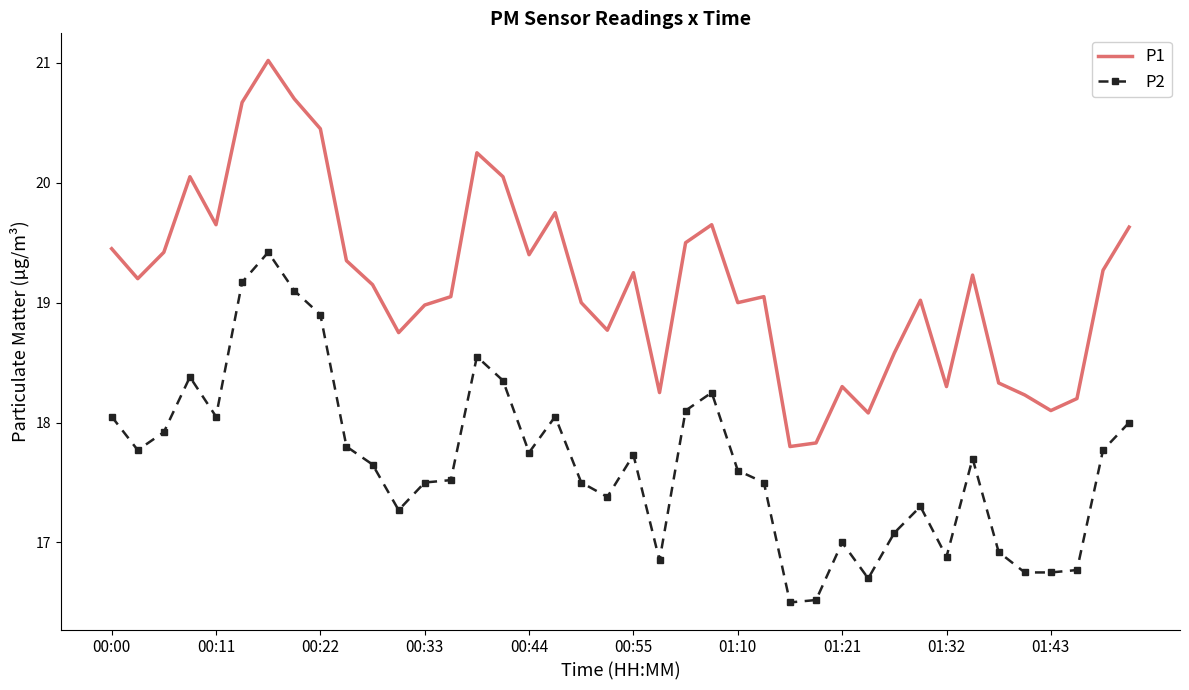

Which series has the largest total across all categories?

P1